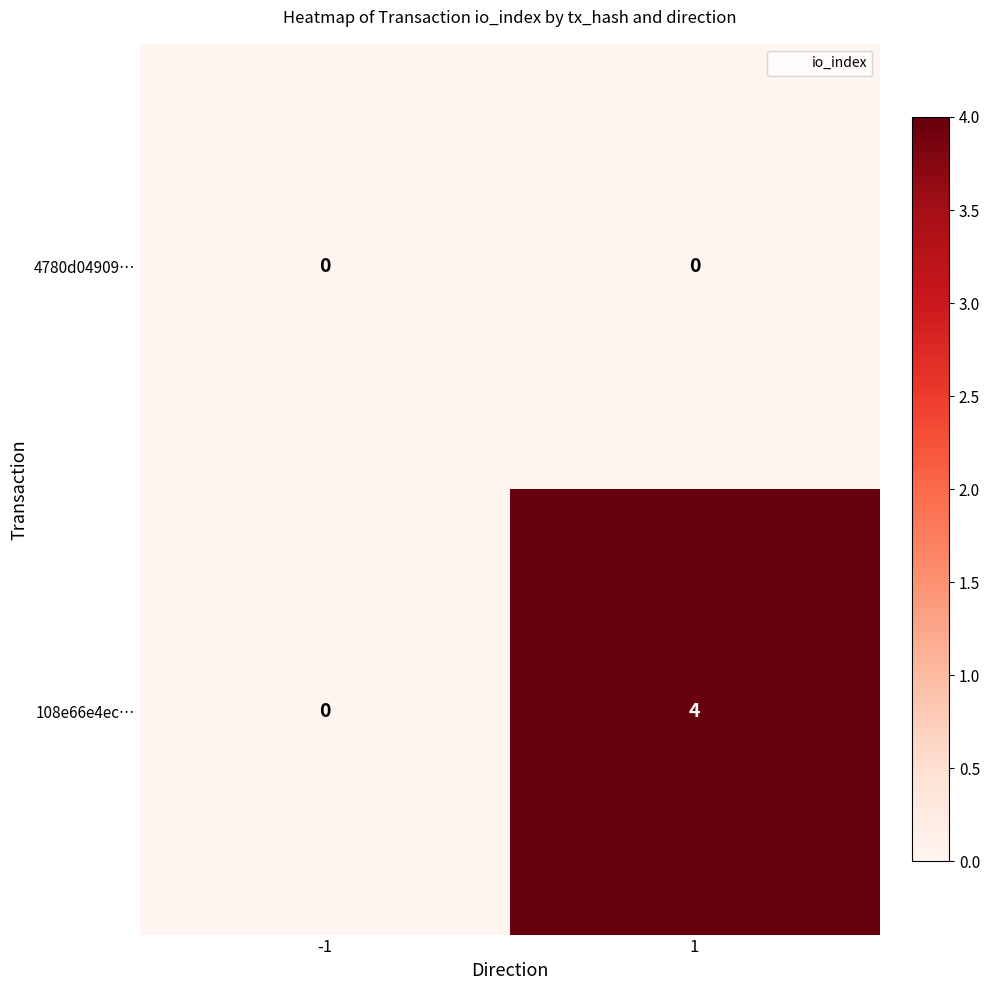

Which series has the largest range (max minus min)?

108e66e4ec…